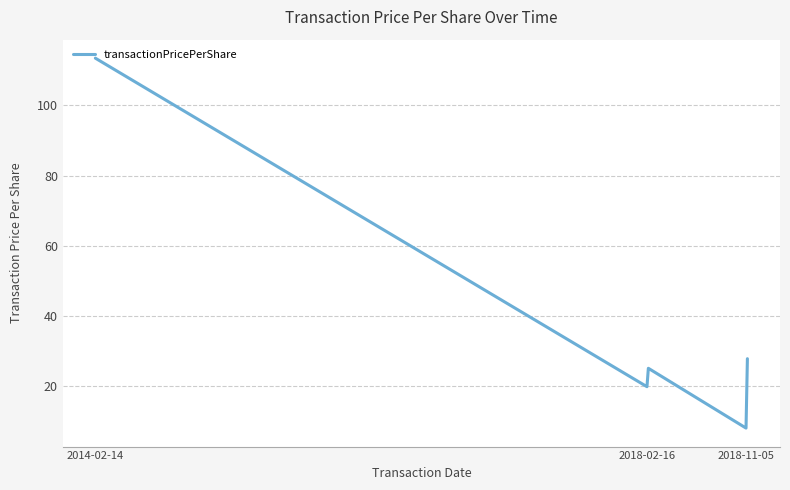

What is the difference between the maximum and minimum values?

105.3